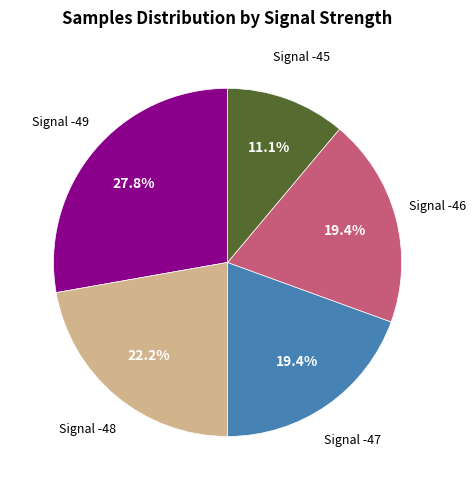

Does any single category account for the majority?

No